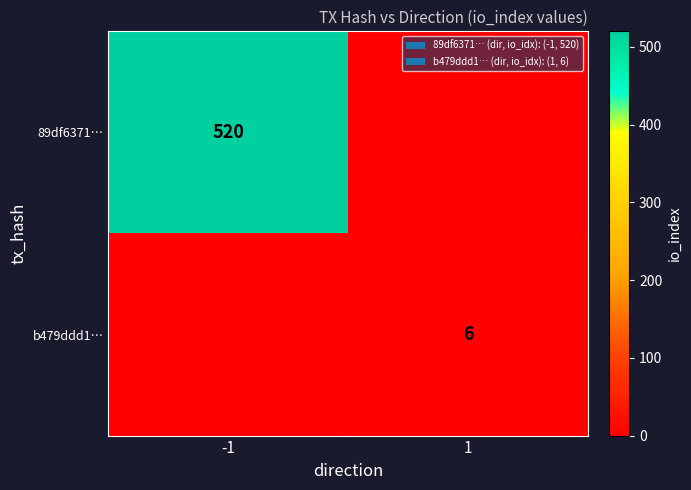

The value of 89df6371… at -1 is 520. True or false?

True